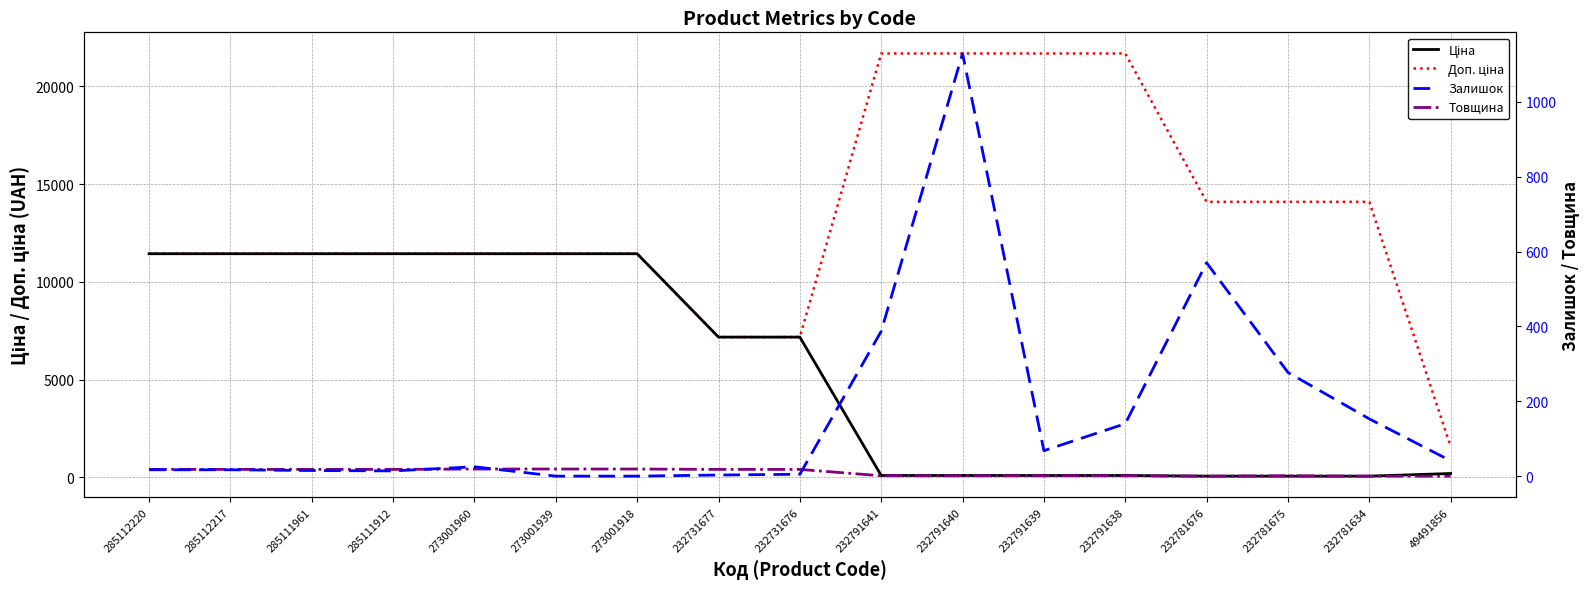

True or false: Залишок and Доп. ціна intersect in this chart.

False